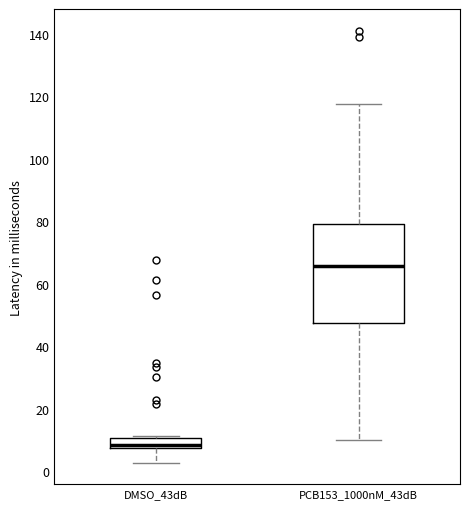

Reading left to right, transcribe this box plot: for each box, give where its median line is, the range the box spans, and where its two whiskers end, as read against the y-axis. The values are not printed on the chart, so give them approximately, as read against the axis.

DMSO_43dB: median 8 (inside the box), box 8 to 10, whiskers 2 to 12
PCB153_1000nM_43dB: median 66, box 48 to 80, whiskers 10 to 118